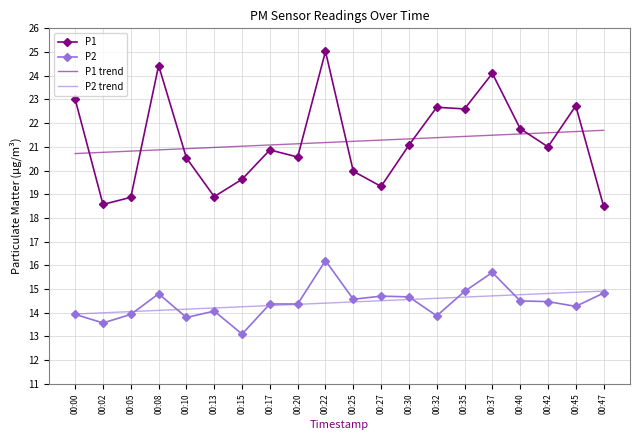

Which series has the largest range (max minus min)?

P1